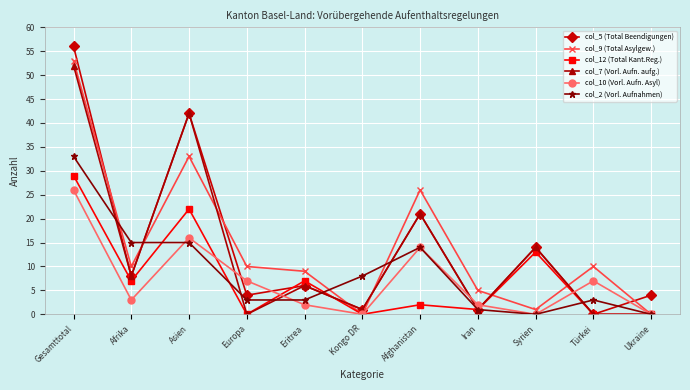

Where is col_7 (Vorl. Aufn. aufg.) nearest to the value 26?

Afghanistan